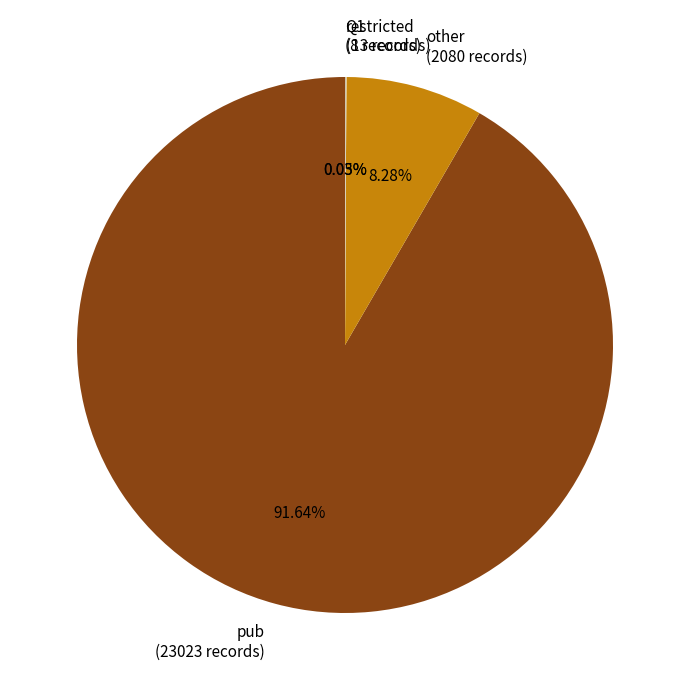

Combined, do other (2080 records) and pub (23023 records) account for over 50%?

Yes